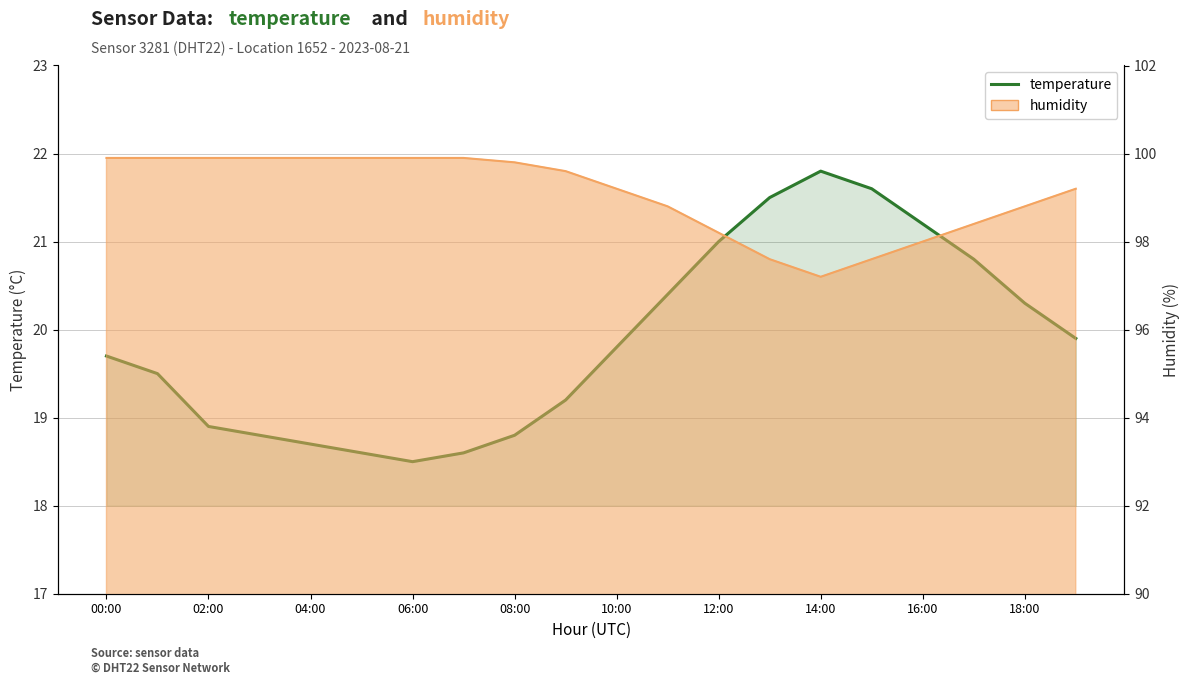

Rank the series at 14:00 from lowest to highest value.

temperature, humidity_line